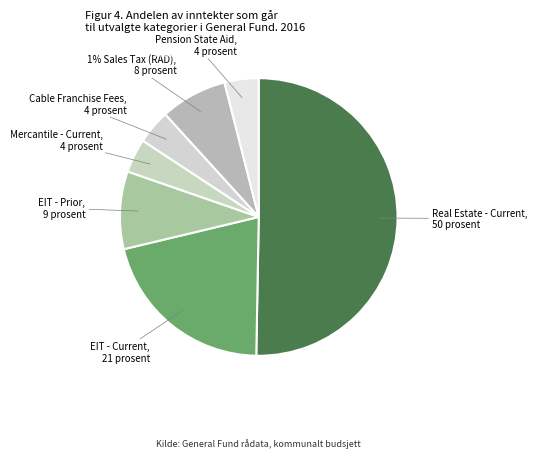

Between 1% Sales Tax (RAD) and EIT - Current, which is larger?

EIT - Current